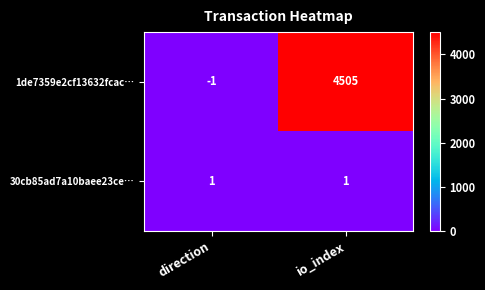

The 30cb85ad7a10baee23ce… series shows 1 at direction. True or false?

True